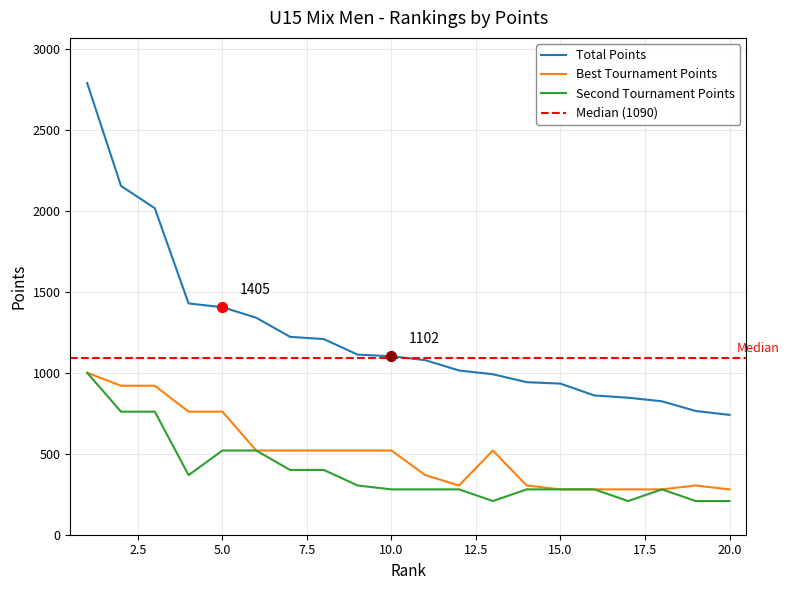

At which category is the sum across all series the highest?

1